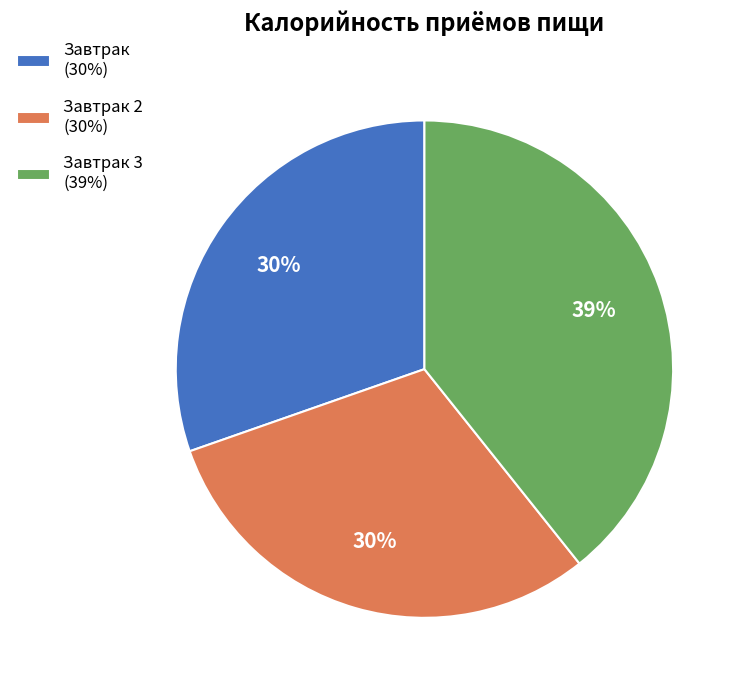

To the nearest percent, what is the difference between the Завтрак 2 (30%) and Завтрак 3 (39%) slice percentages?

9%